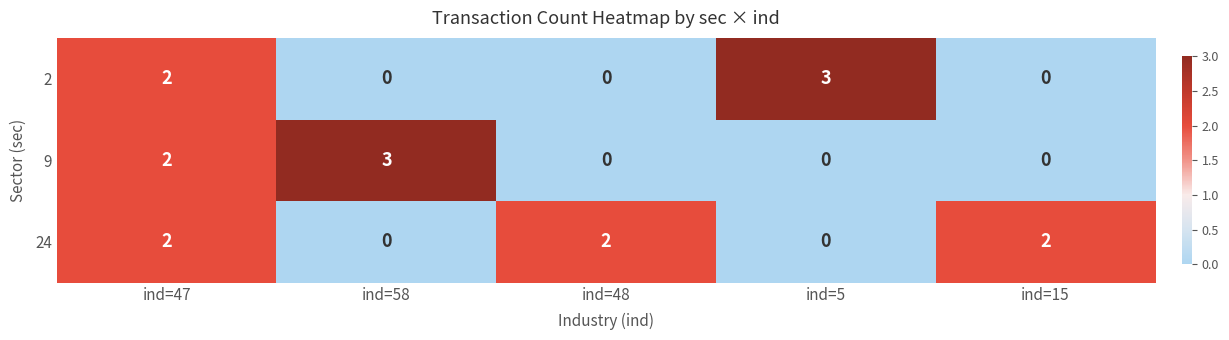

What is the difference between the highest and lowest values at ind=5?

3